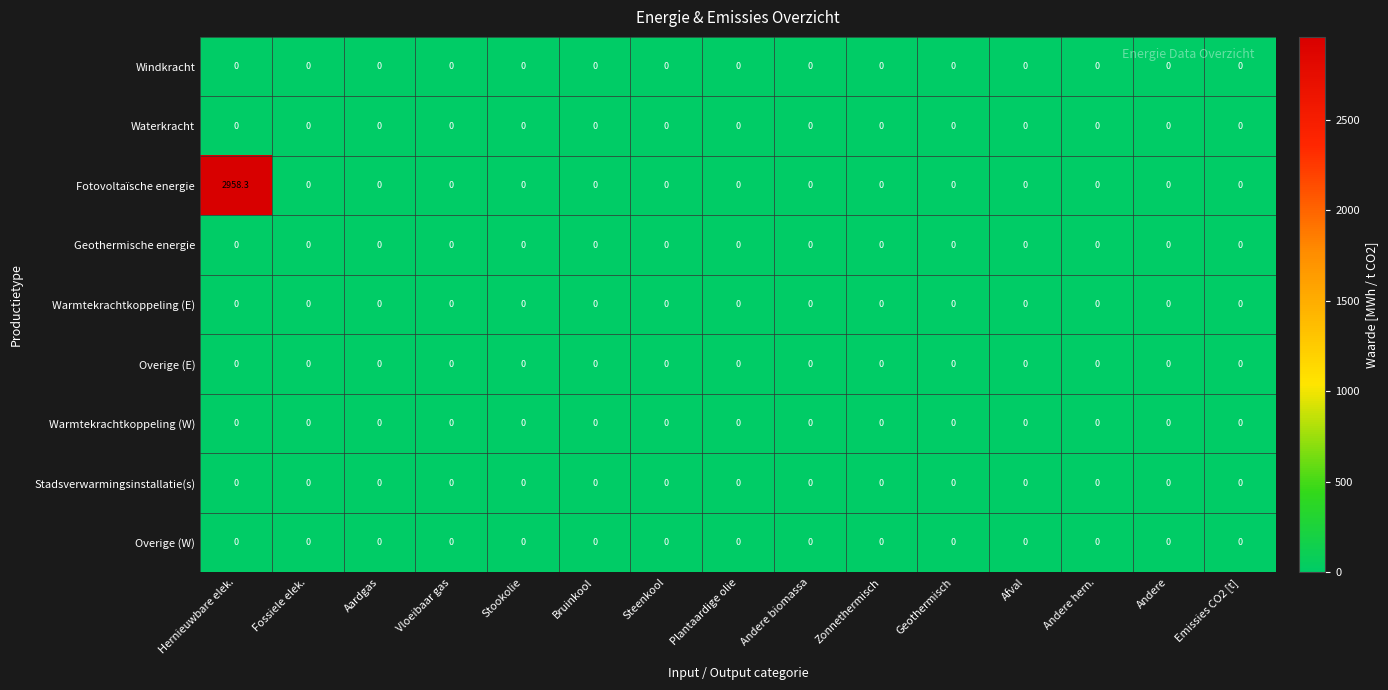

Which series has the widest spread of values?

Fotovoltaïsche energie